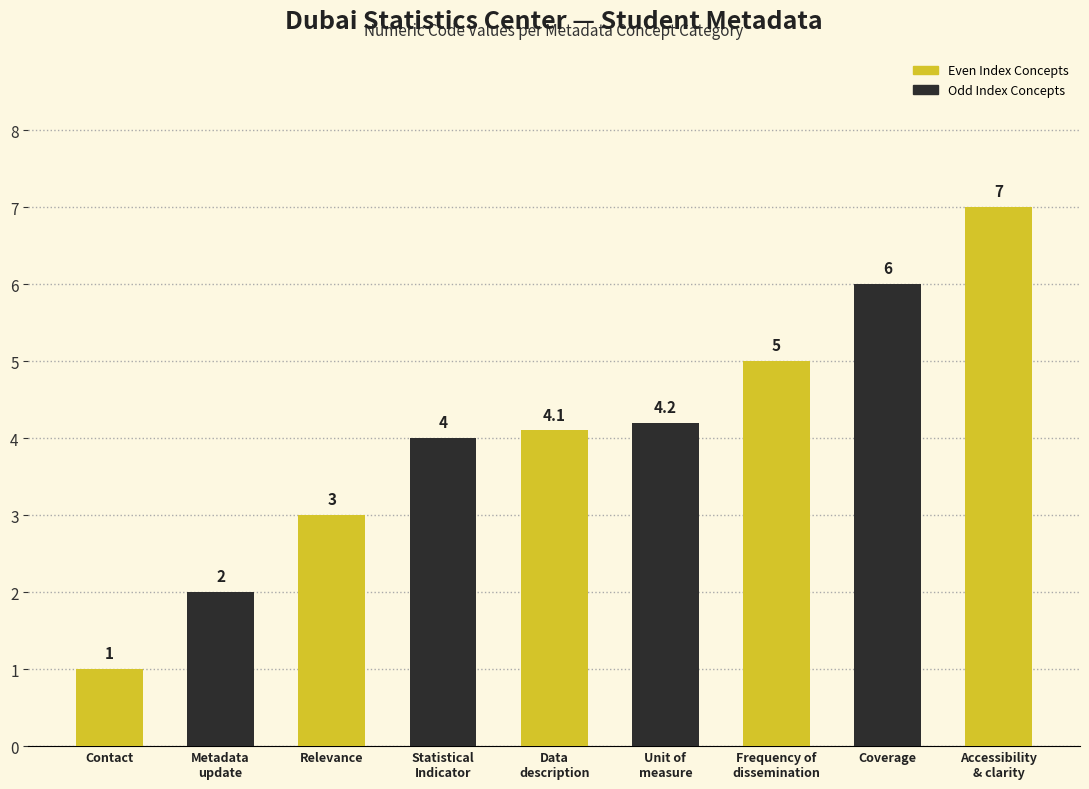

True or false: the data shows 3.0 at Relevance.

True